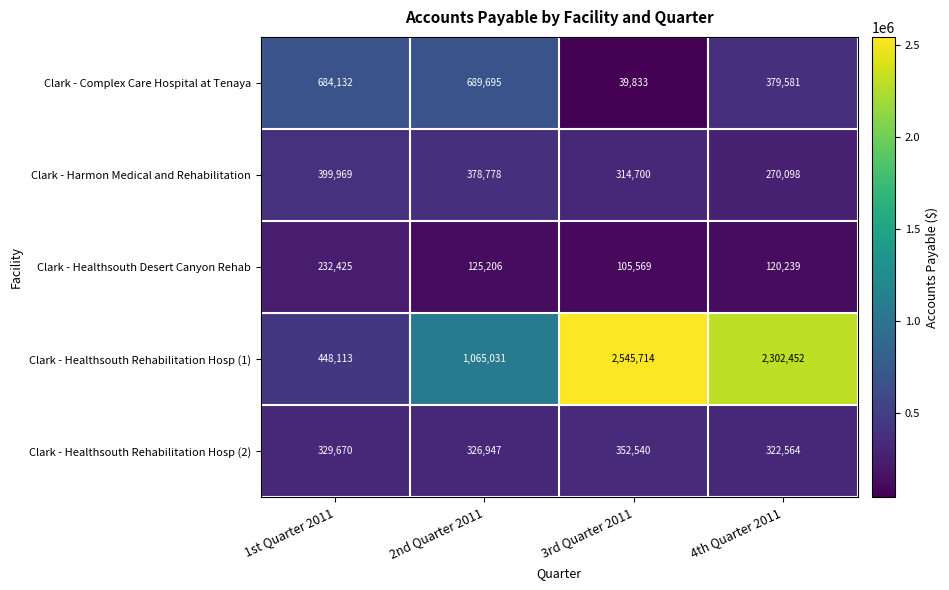

Which series has the largest total across all categories?

Clark - Healthsouth Rehabilitation Hosp (1)